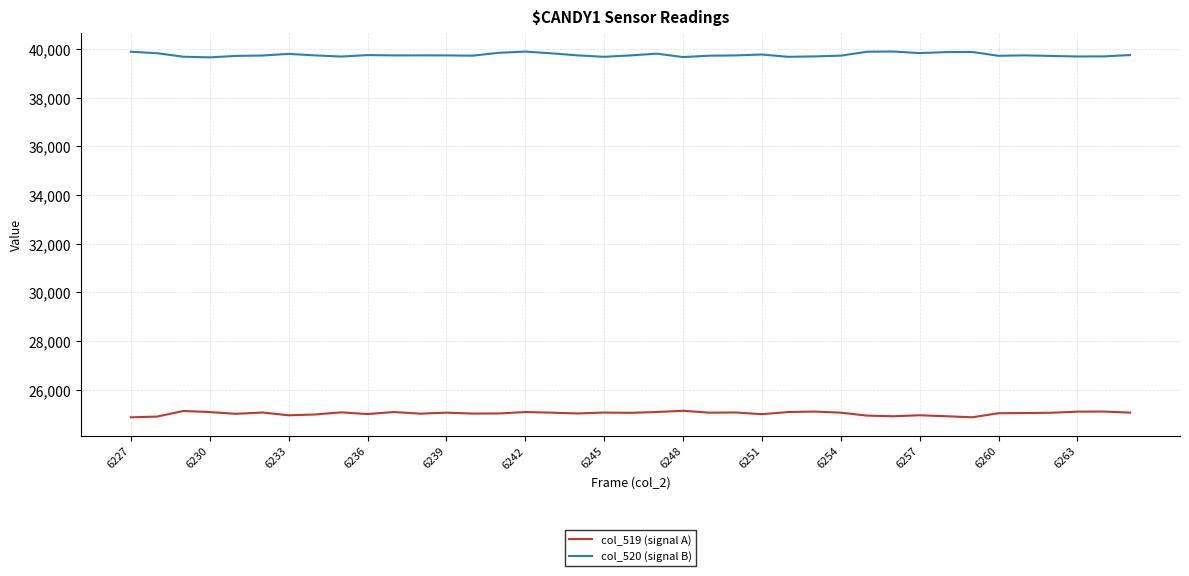

True or false: col_519 (signal A) and col_520 (signal B) cross at least once.

False